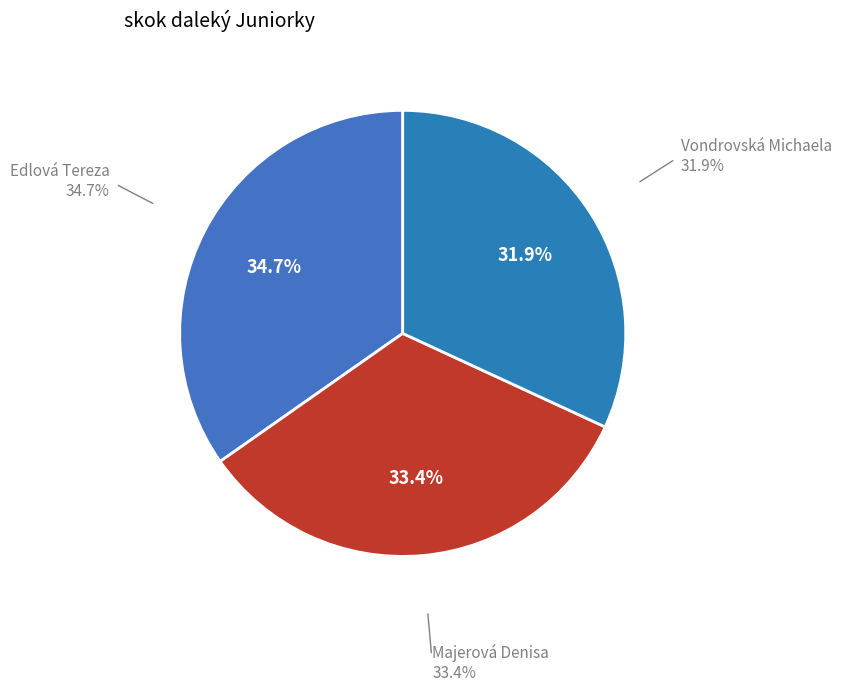

To the nearest percent, what percentage of the pie is Edlová Tereza?

35%